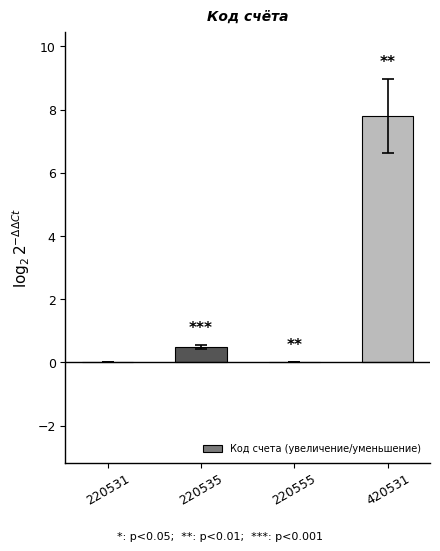

What is the difference between the values at 420531 and 220555?

7.8